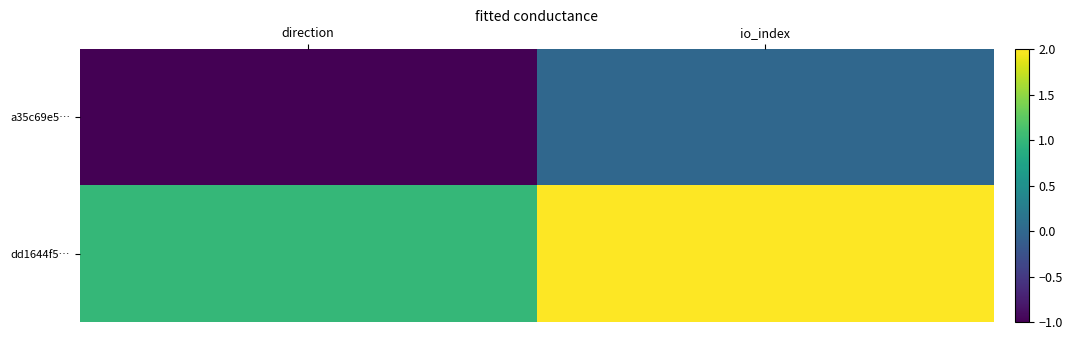

Rank the series by their average value, from highest to lowest.

dd1644f5…, a35c69e5…